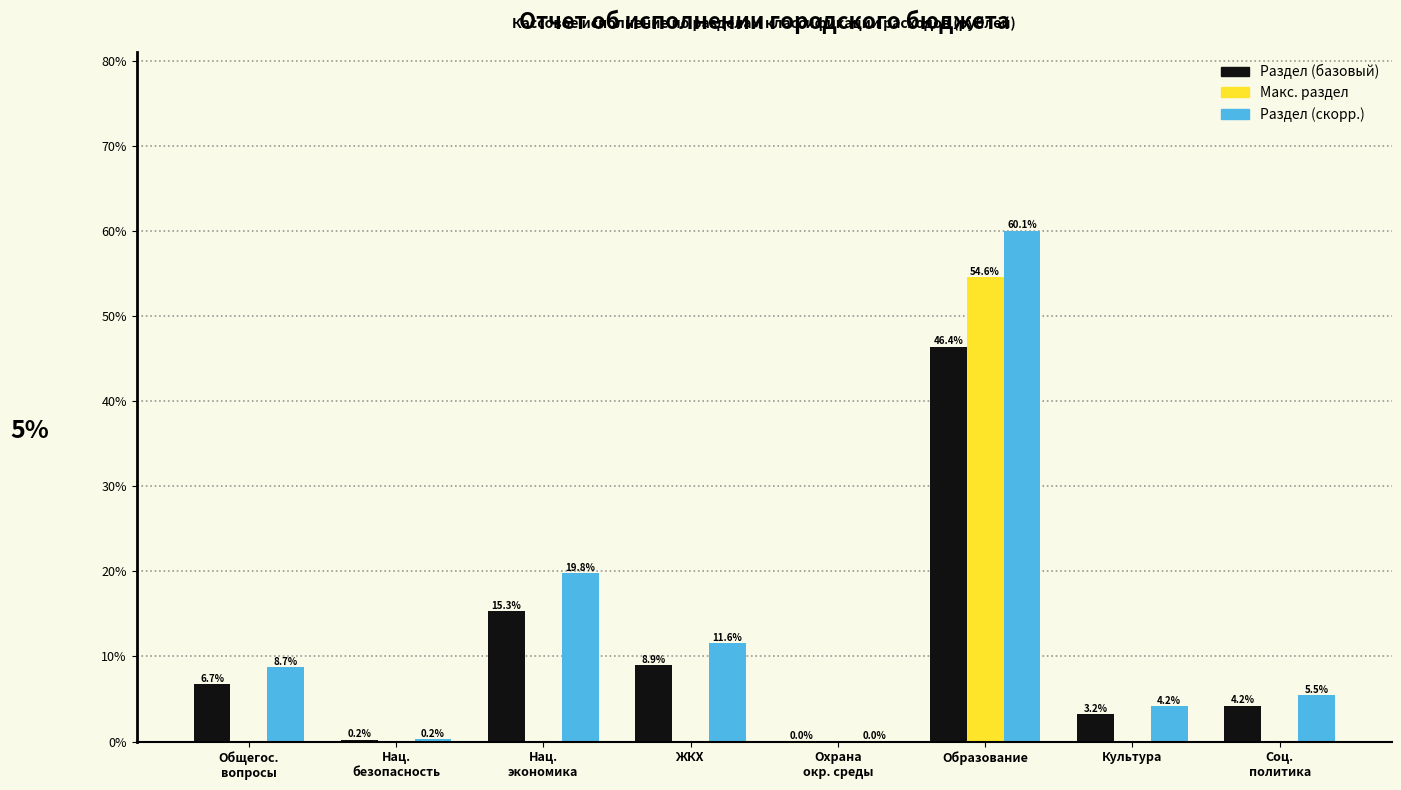

Which label corresponds to the largest value in the chart?

Образование